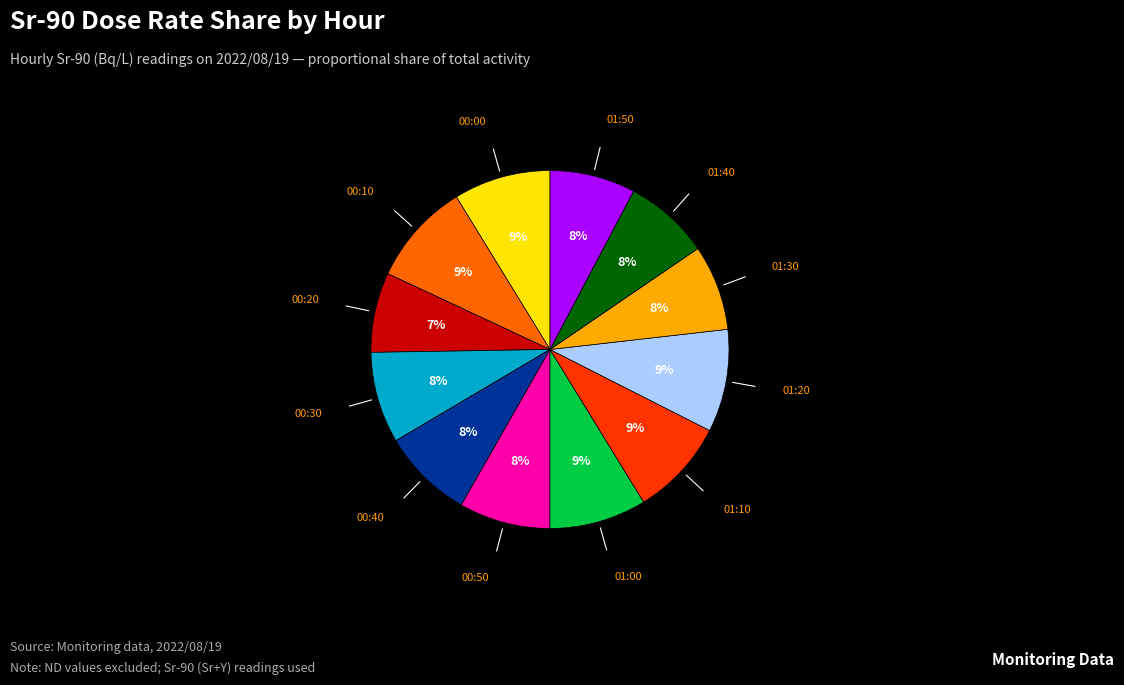

Is there any slice that represents more than half of the pie?

No